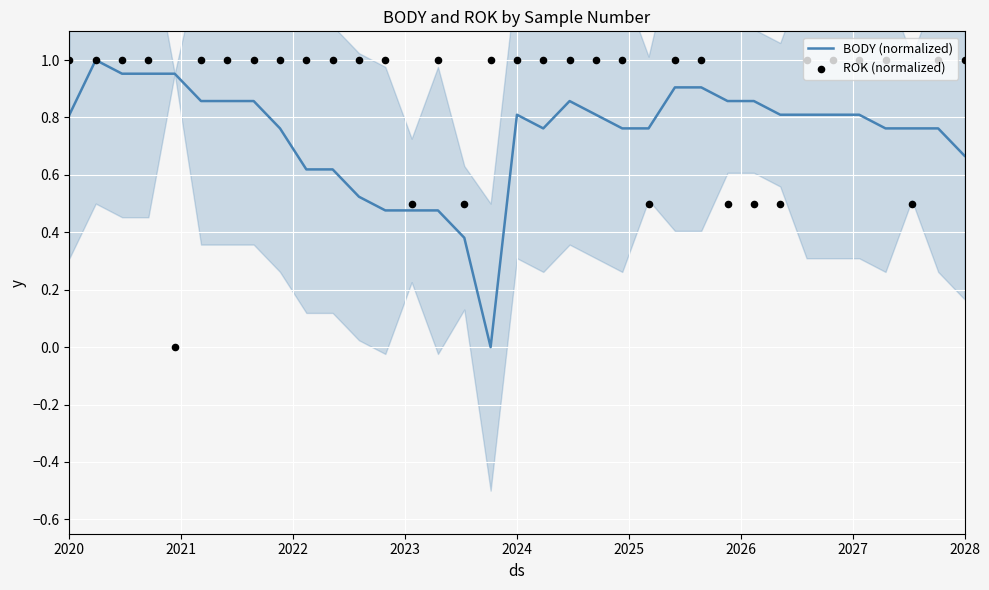

Which series contains the lowest Y value?

BODY (normalized)